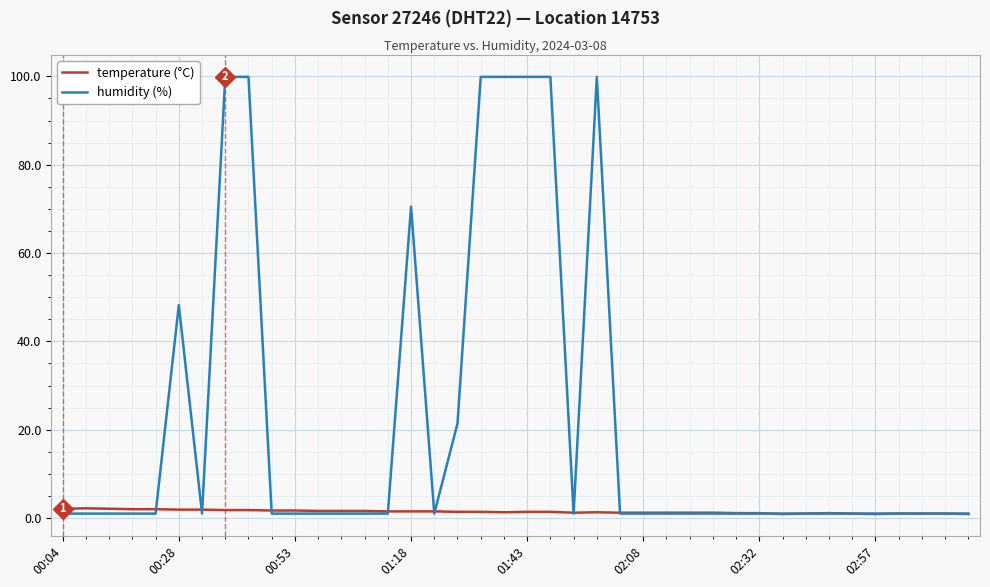

What is the highest value of the humidity (%) series?

99.9